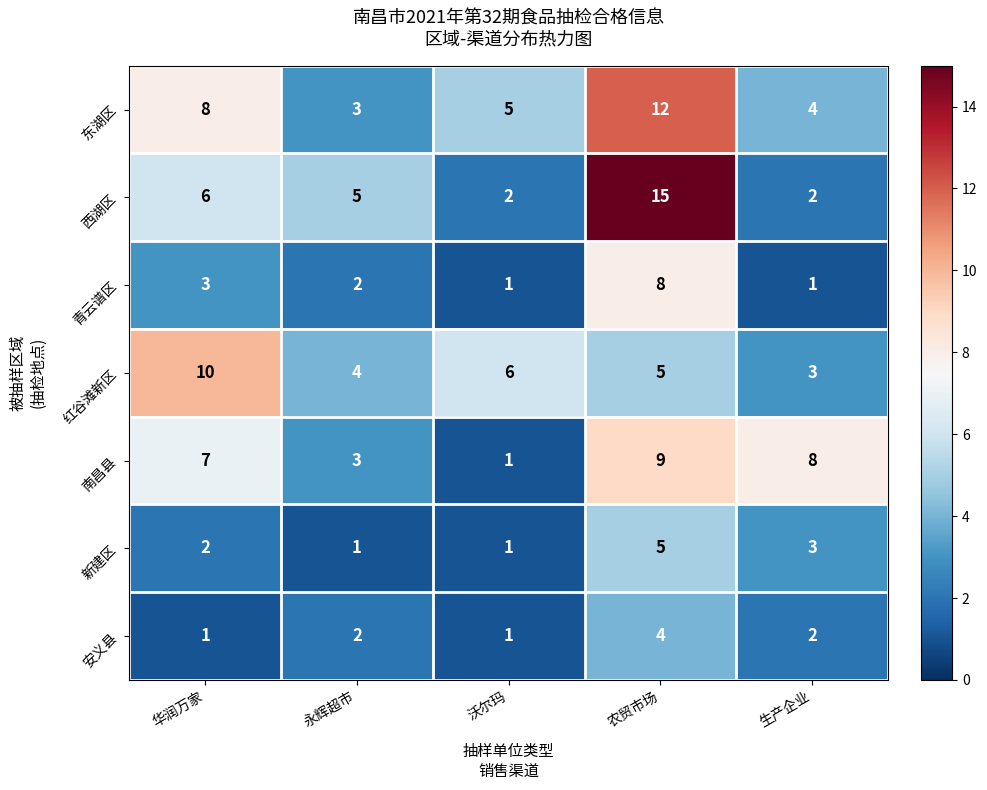

Where does the 东湖区 series first go above 5?

华润万家